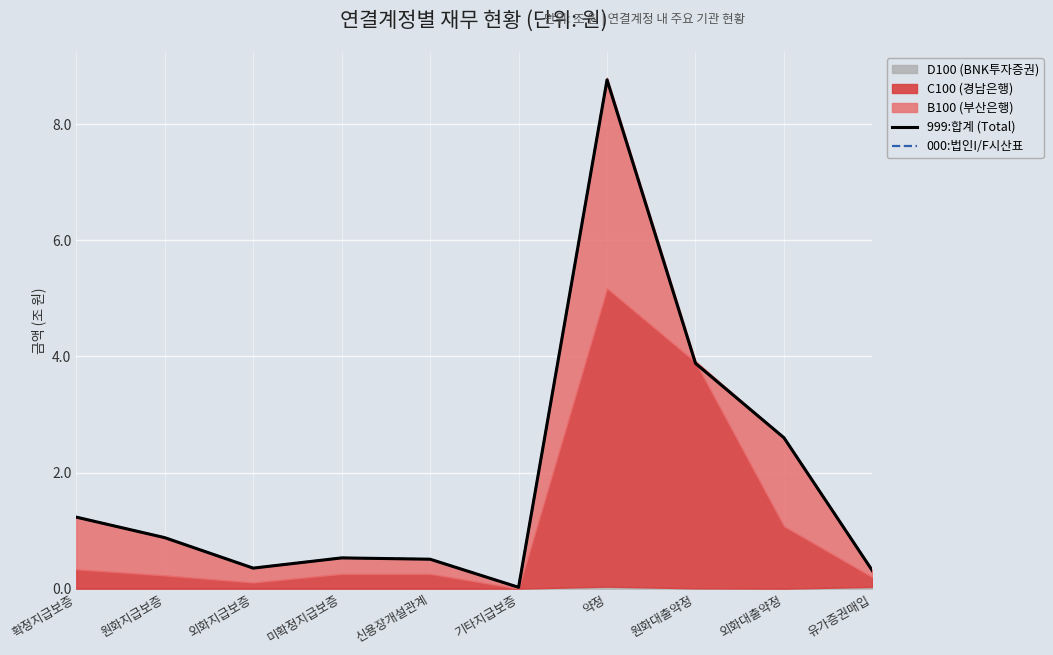

Reading left to right, list all the values displayed in this chart.

999:합계 (Total): 확정지급보증=1.2	원화지급보증=0.9	외화지급보증=0.4	미확정지급보증=0.5	신용장개설관계=0.5	기타지급보증=0.0	약정=8.8	원화대출약정=3.9	외화대출약정=2.6	유가증권매입=0.3
000:법인I/F시산표: 확정지급보증=1.2	원화지급보증=0.9	외화지급보증=0.4	미확정지급보증=0.5	신용장개설관계=0.5	기타지급보증=0.0	약정=8.8	원화대출약정=3.9	외화대출약정=2.6	유가증권매입=0.3